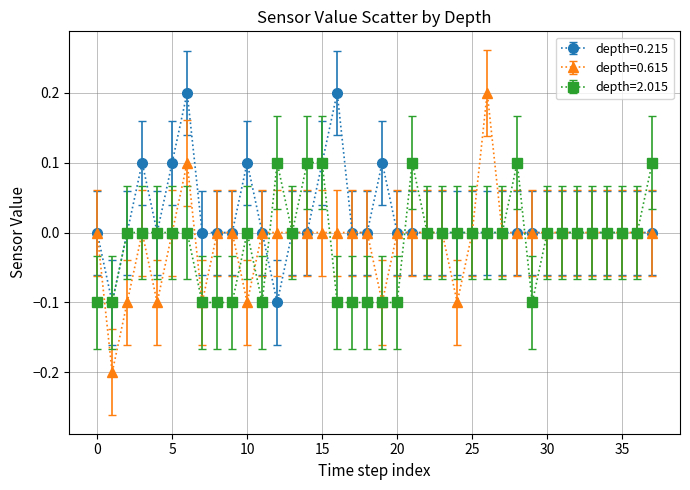

Which series has the largest range (max minus min)?

depth=0.615